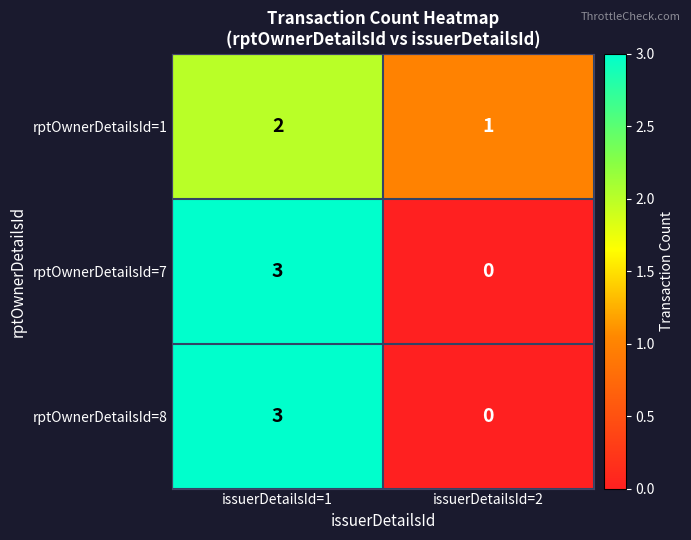

Is it true that rptOwnerDetailsId=8 equals 1 at issuerDetailsId=1?

False